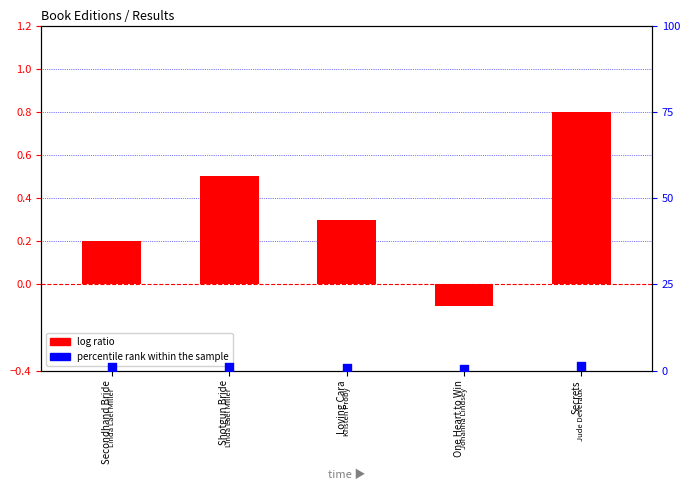

Which series has the widest spread of Y values?

log ratio